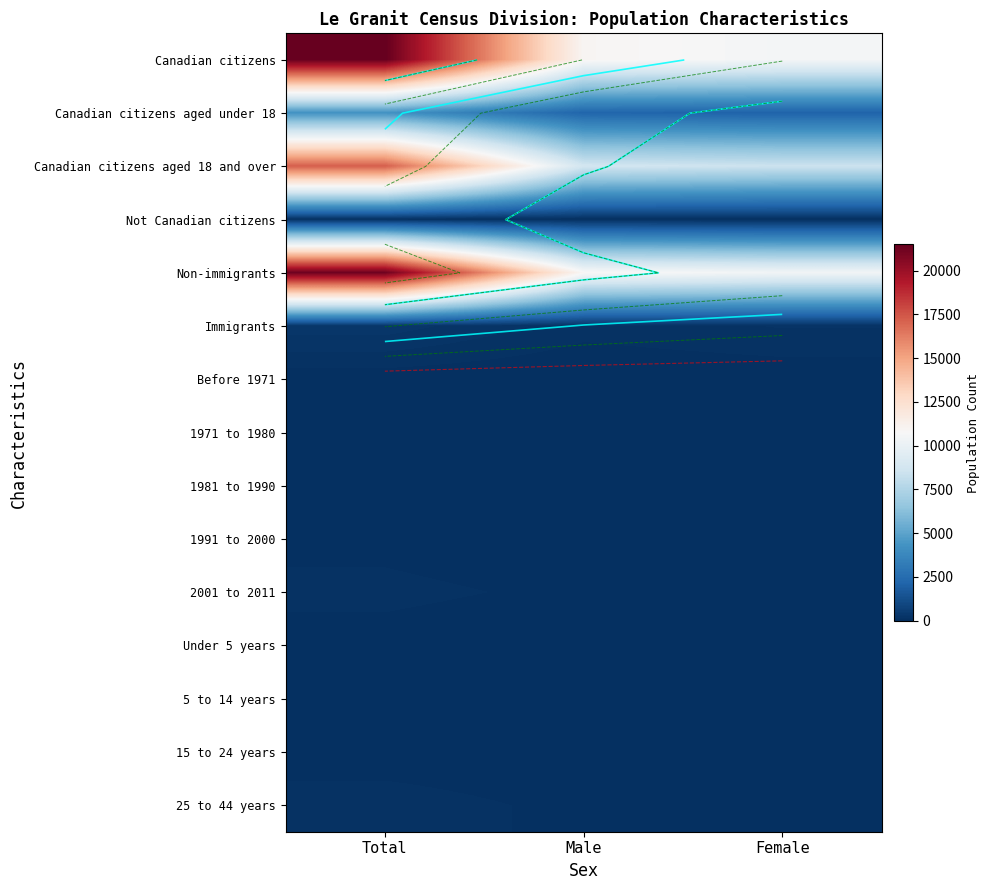

Which series has the largest total across all categories?

Canadian citizens